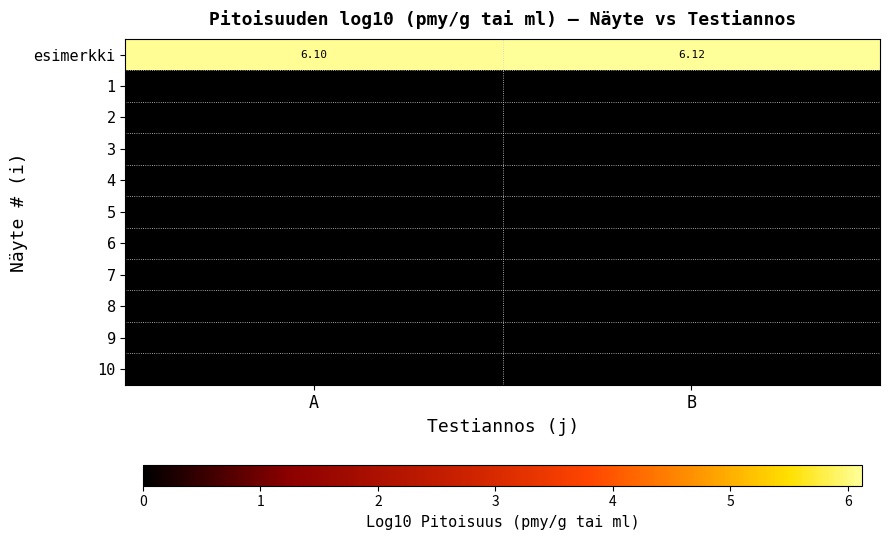

Count the number of categories in the chart.

2